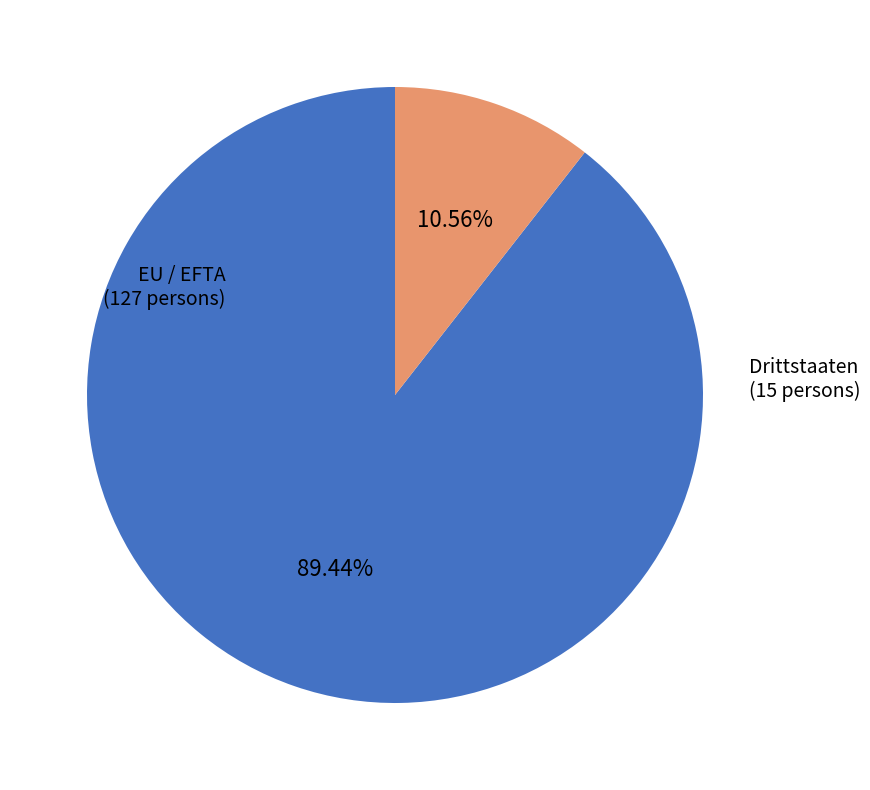

To the nearest percent, what is the average slice percentage?

50%